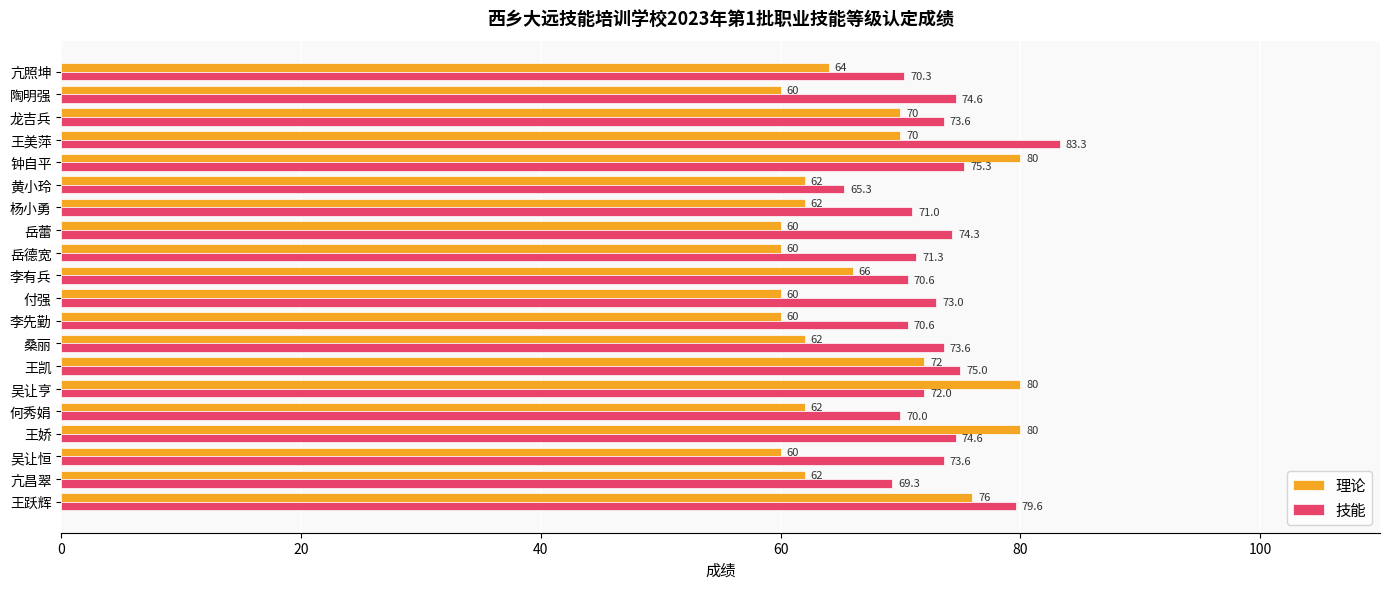

At 杨小勇, list the series in order from largest to smallest.

技能, 理论